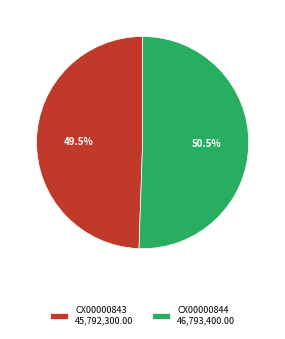

Which has a higher value, CX00000843 or CX00000844?

CX00000844